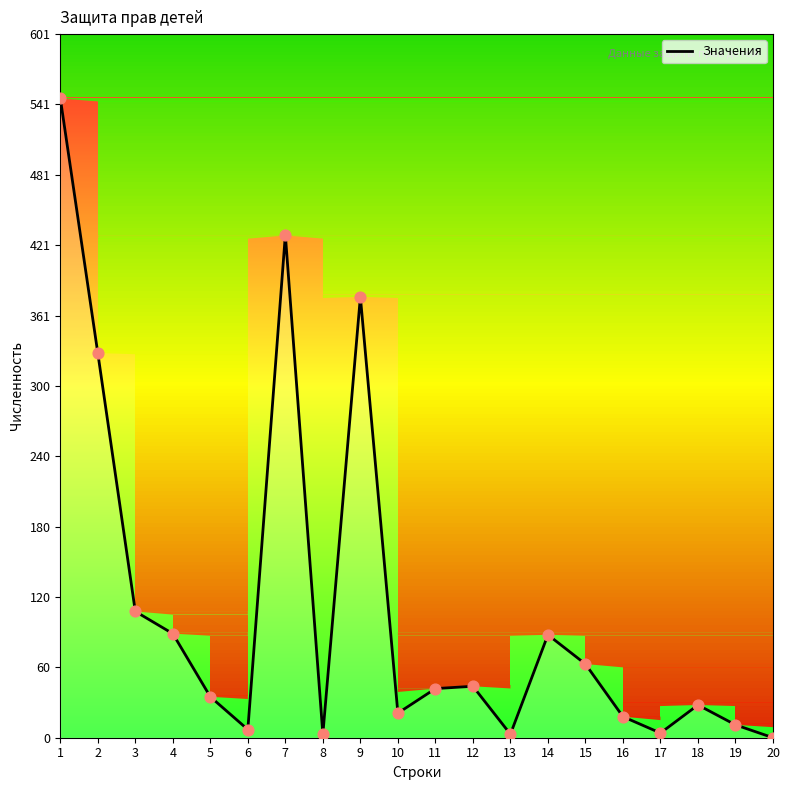

Which has a higher value, 11 or 14?

14